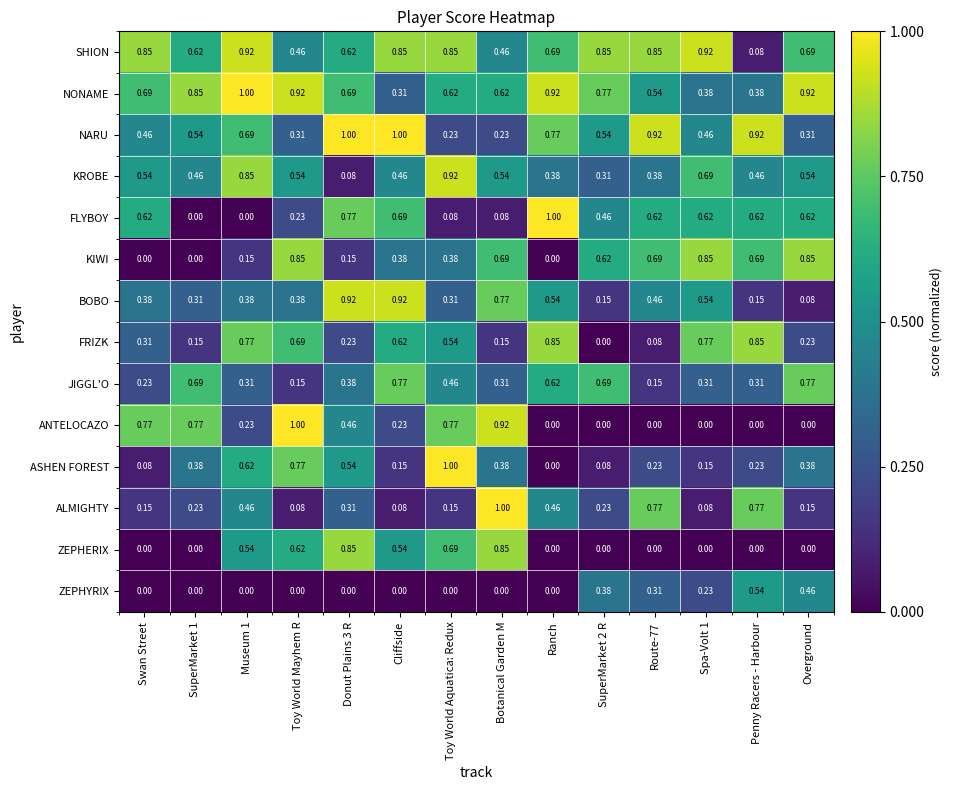

Between SuperMarket 1 and Overground, which series saw the biggest shift?

KIWI